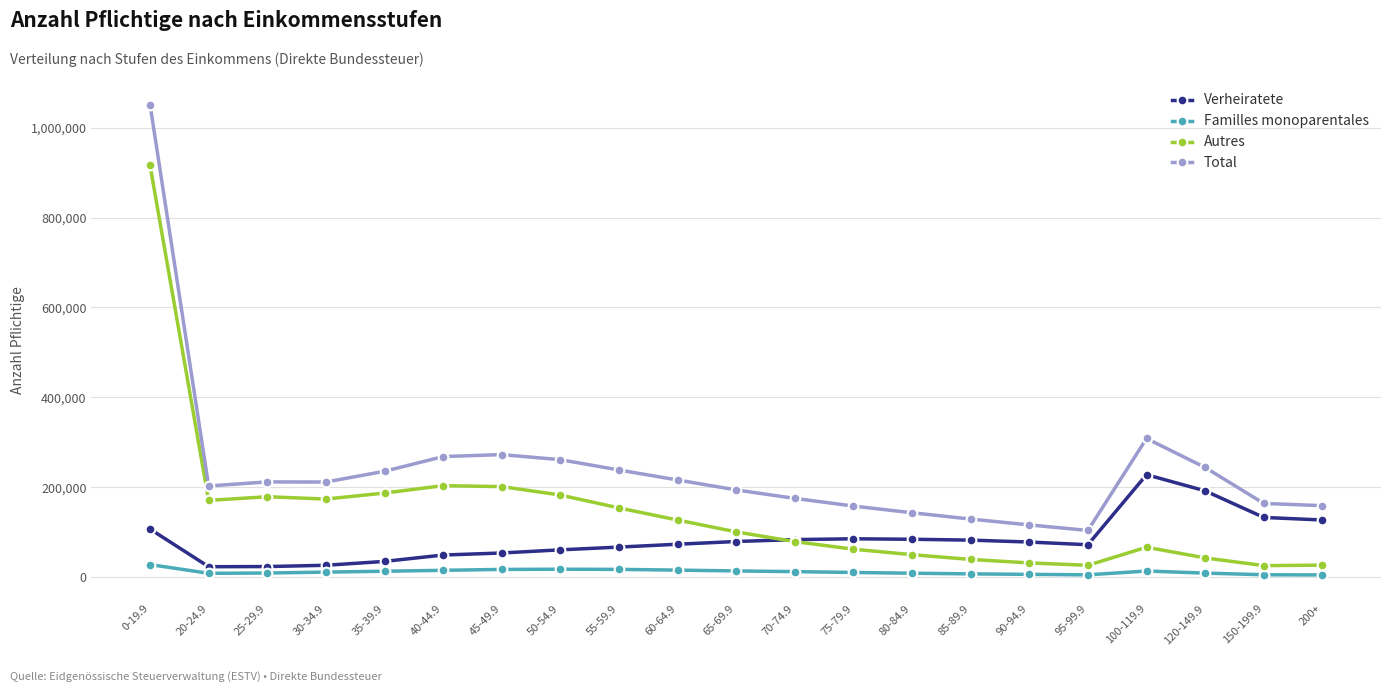

Between 50-54.9 and 150-199.9, which series saw the biggest shift?

Autres